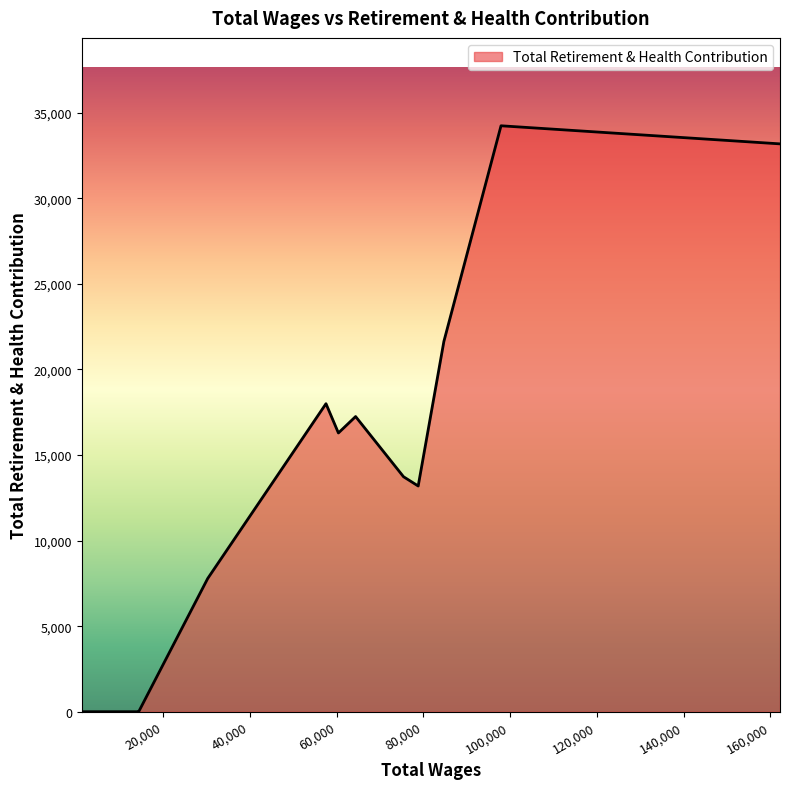

What is the greatest value displayed?

34241